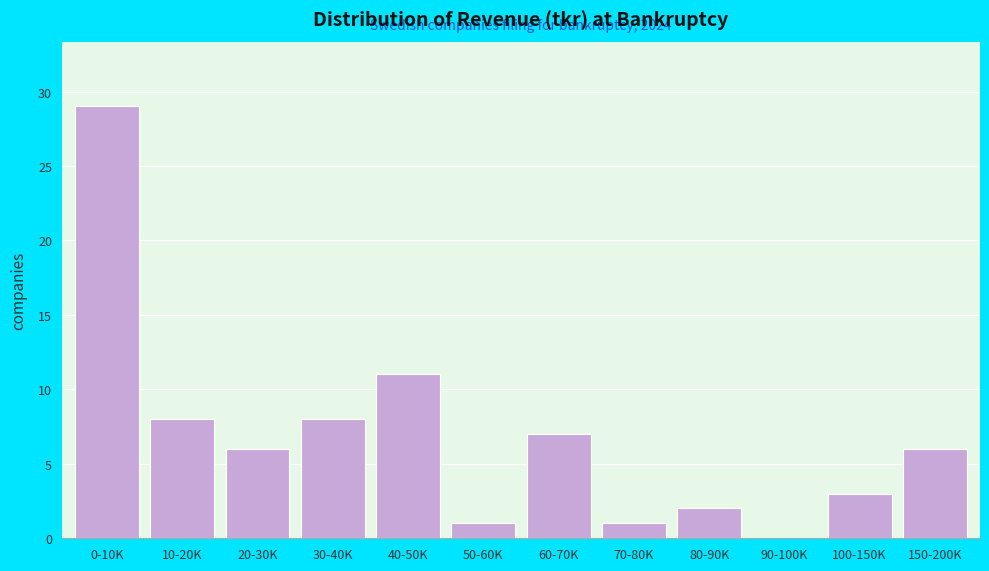

Reading left to right, list all the values displayed in this chart.

0-10K=29	10-20K=8	20-30K=6	30-40K=8	40-50K=11	50-60K=1	60-70K=7	70-80K=1	80-90K=2	90-100K=0	100-150K=3	150-200K=6